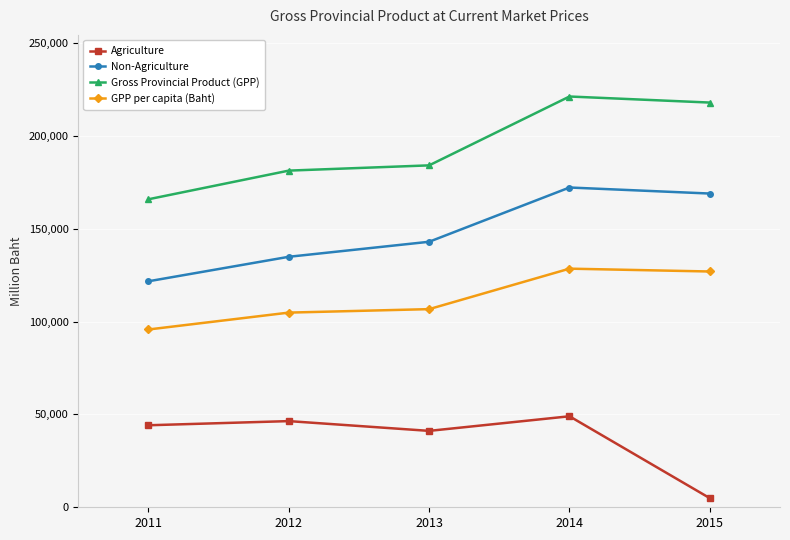

The Non-Agriculture series shows 209210.9 at 2011. True or false?

False